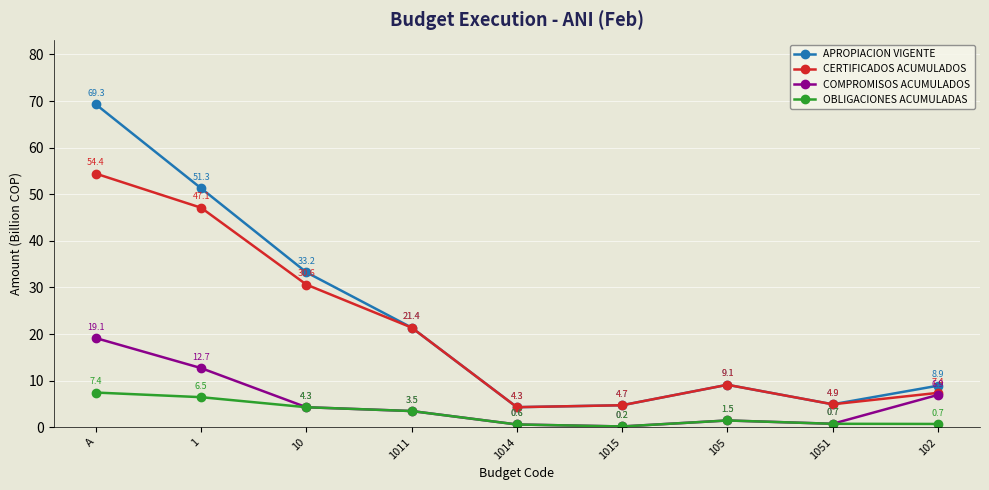

True or false: APROPIACION VIGENTE has a value of 4.9 at 1051.

True